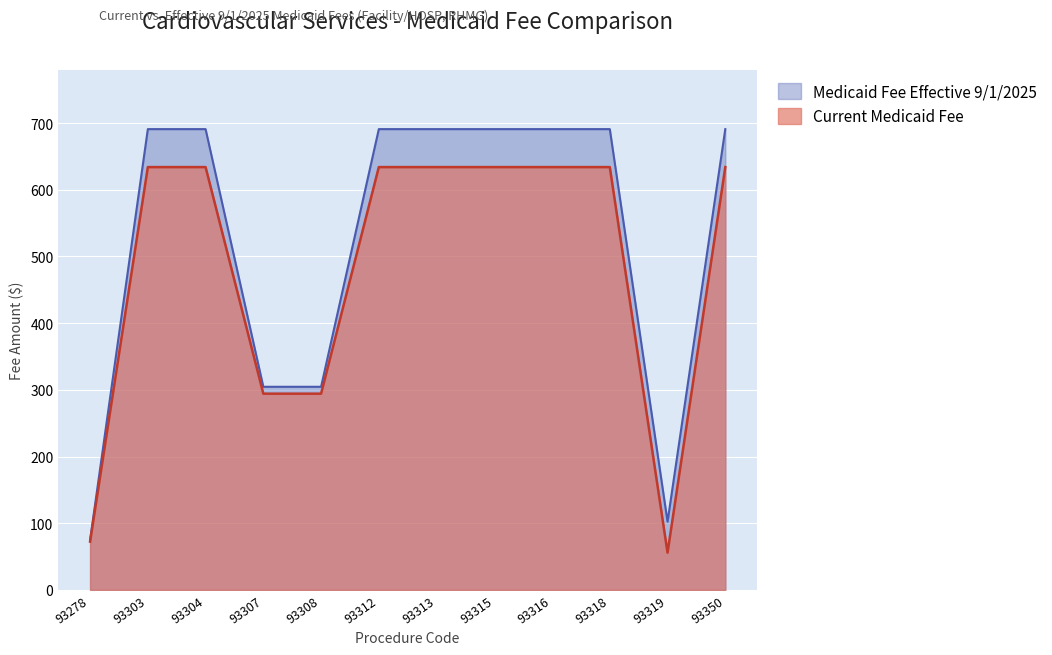

What is the value of the Current Medicaid Fee point at the 12th from the left?

633.9